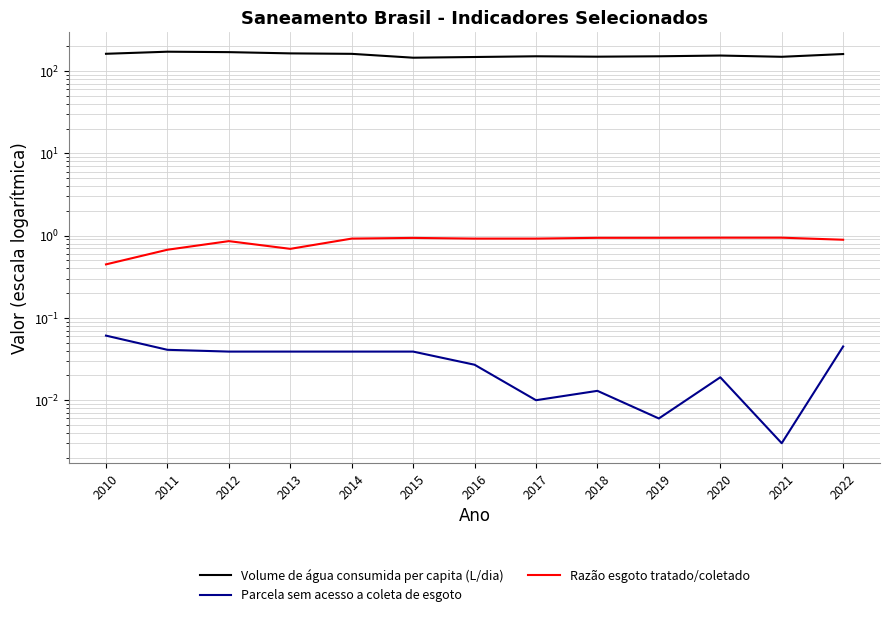

At how many categories does at least one series exceed 46?

13